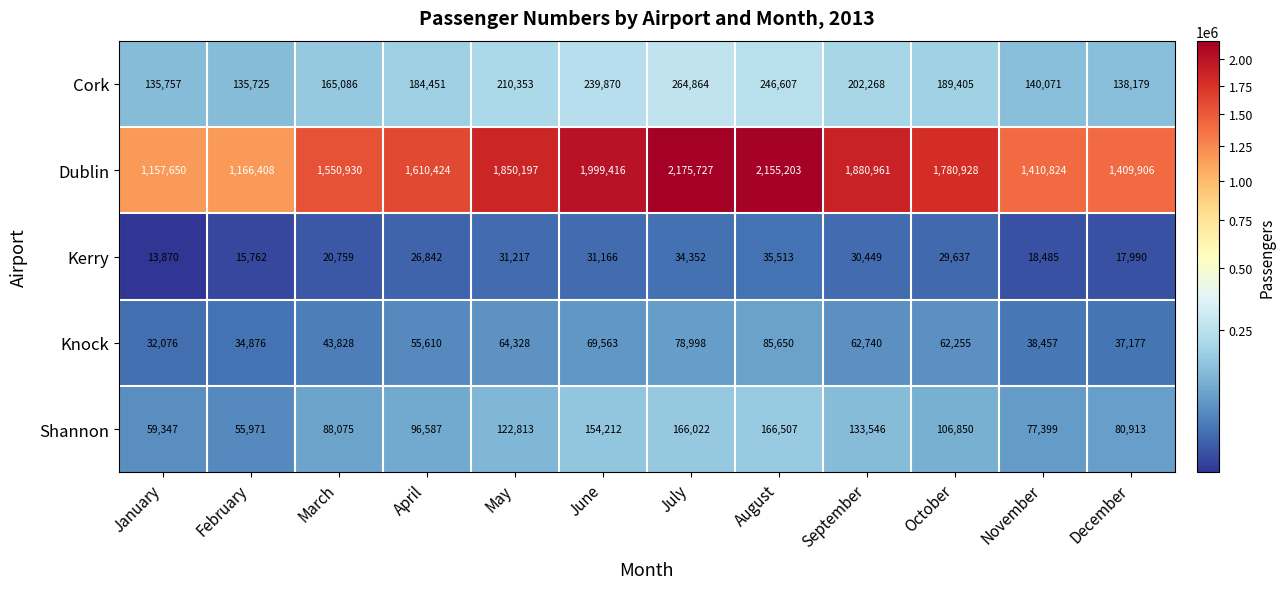

Read the Dublin value at April.

1610424